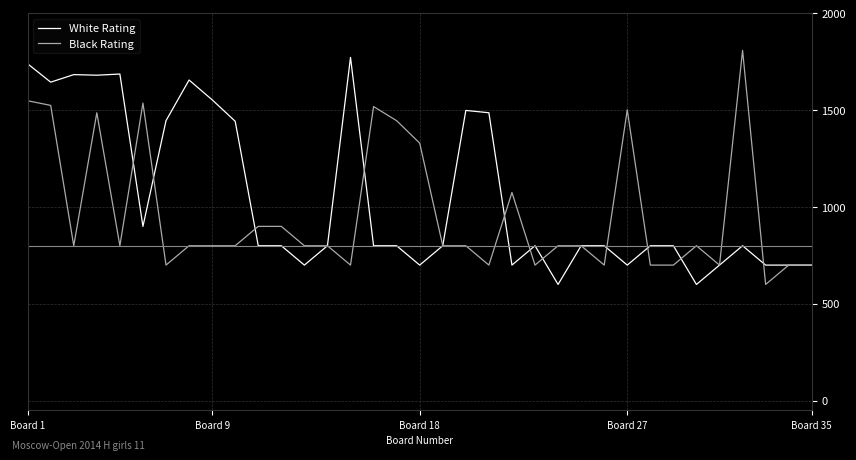

What is the minimum value shown in the chart?

600